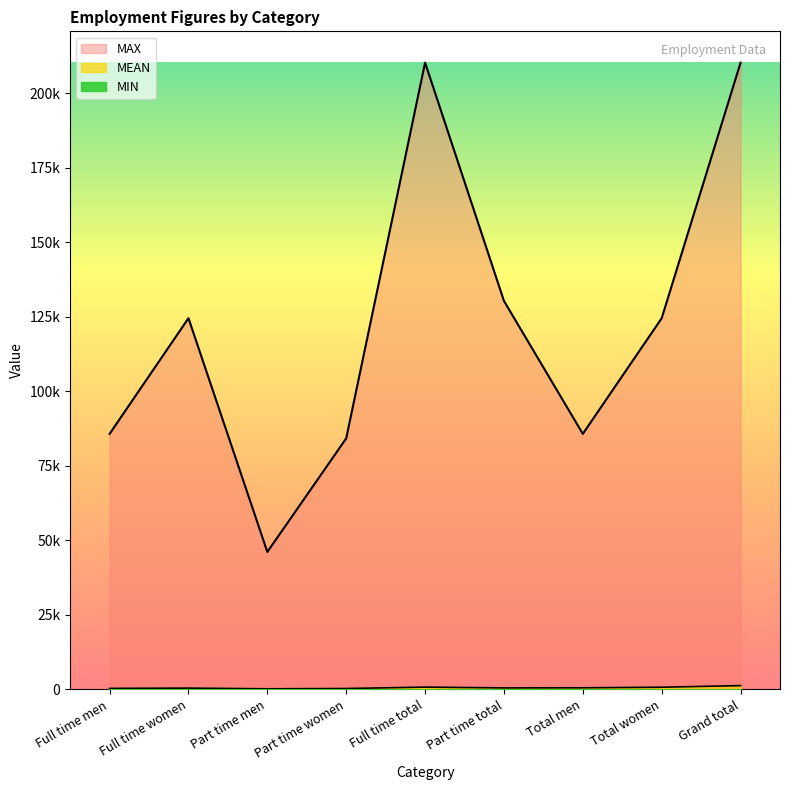

True or false: MAX and MEAN cross at least once.

False